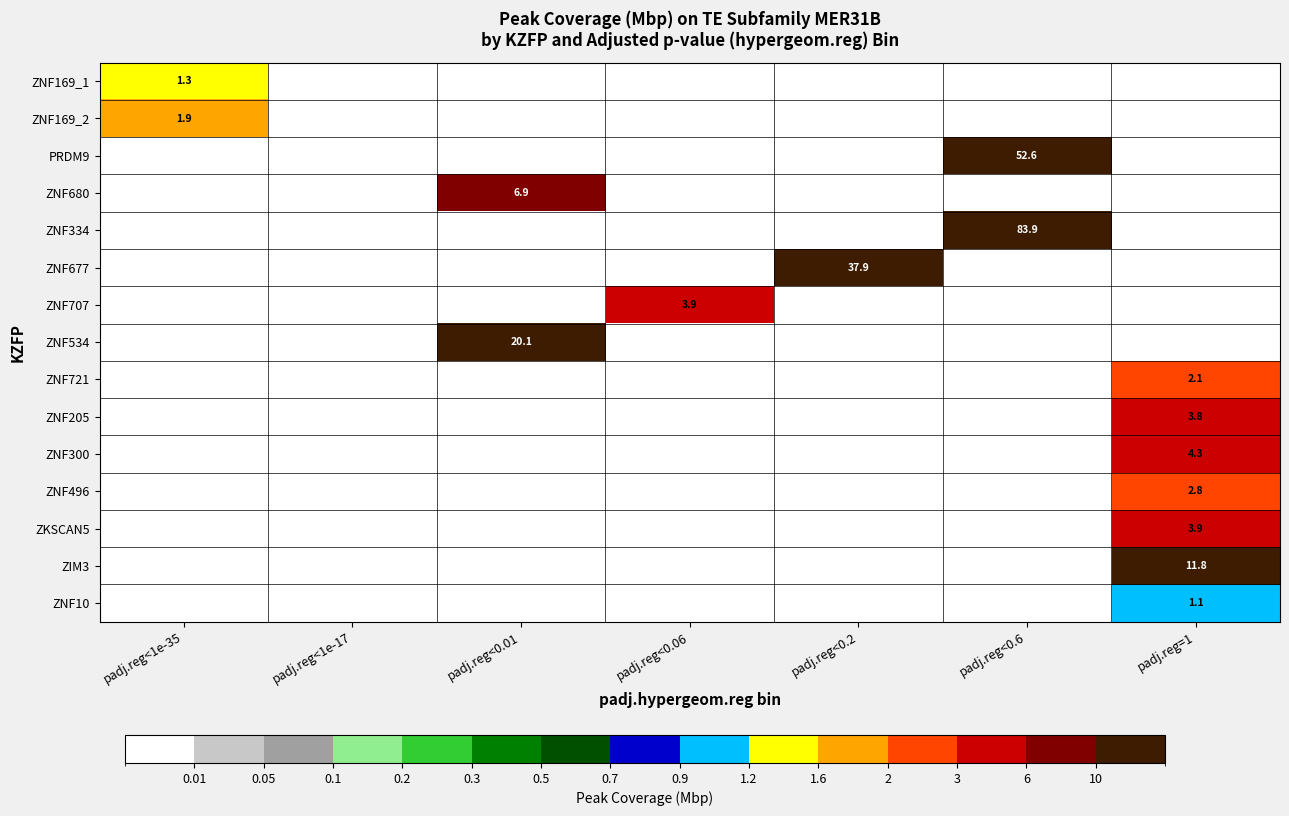

At which category is the sum across all series the highest?

padj.reg<0.6